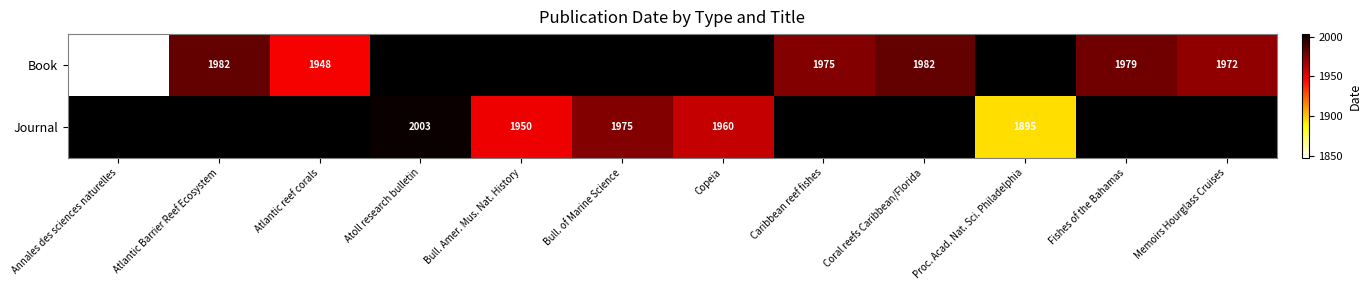

What is the difference between the second highest and minimum values in the Book series?

134.0